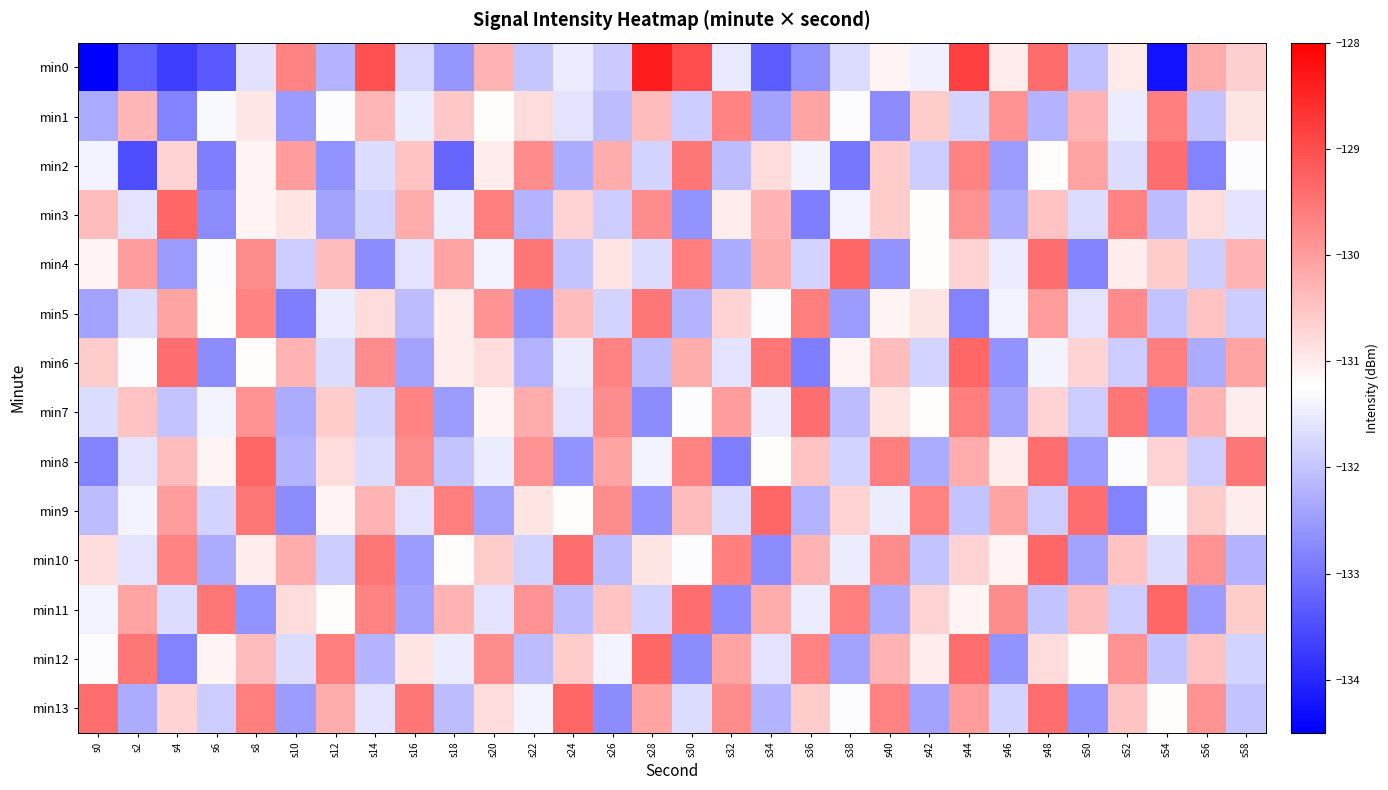

Which category has the highest value across all series?

s28